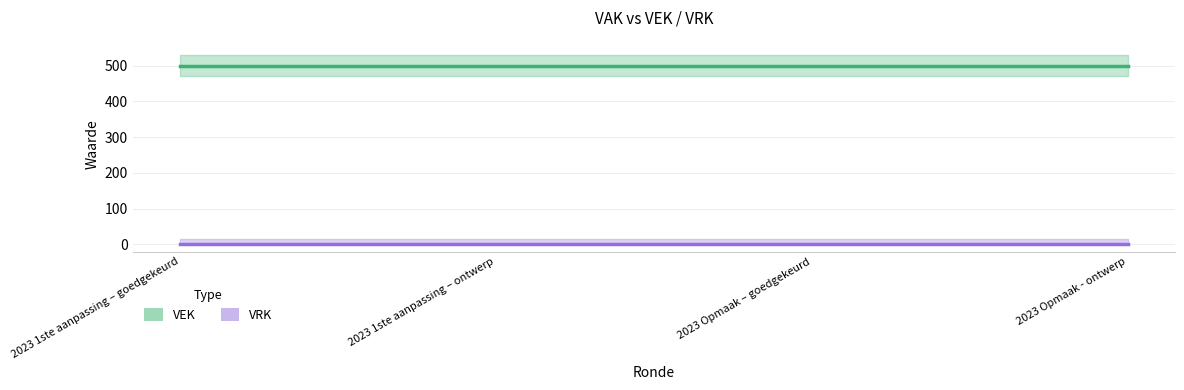

True or false: VEK has more than 0 interior local peaks.

False